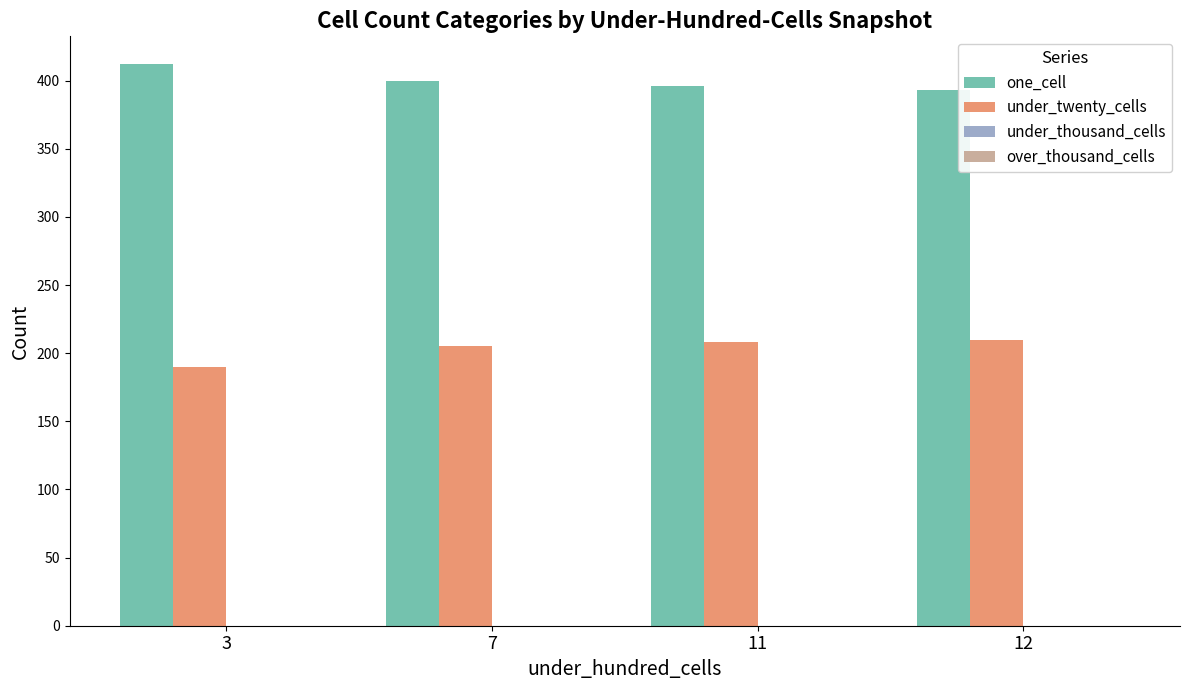

Which series has the largest total across all categories?

one_cell